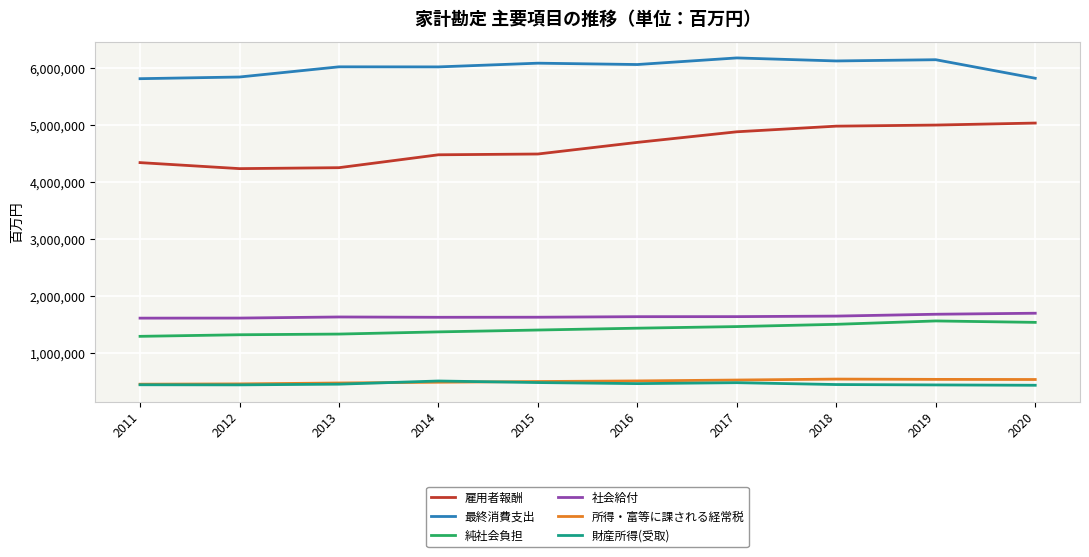

Does the chart display data point markers on the line(s)?

No